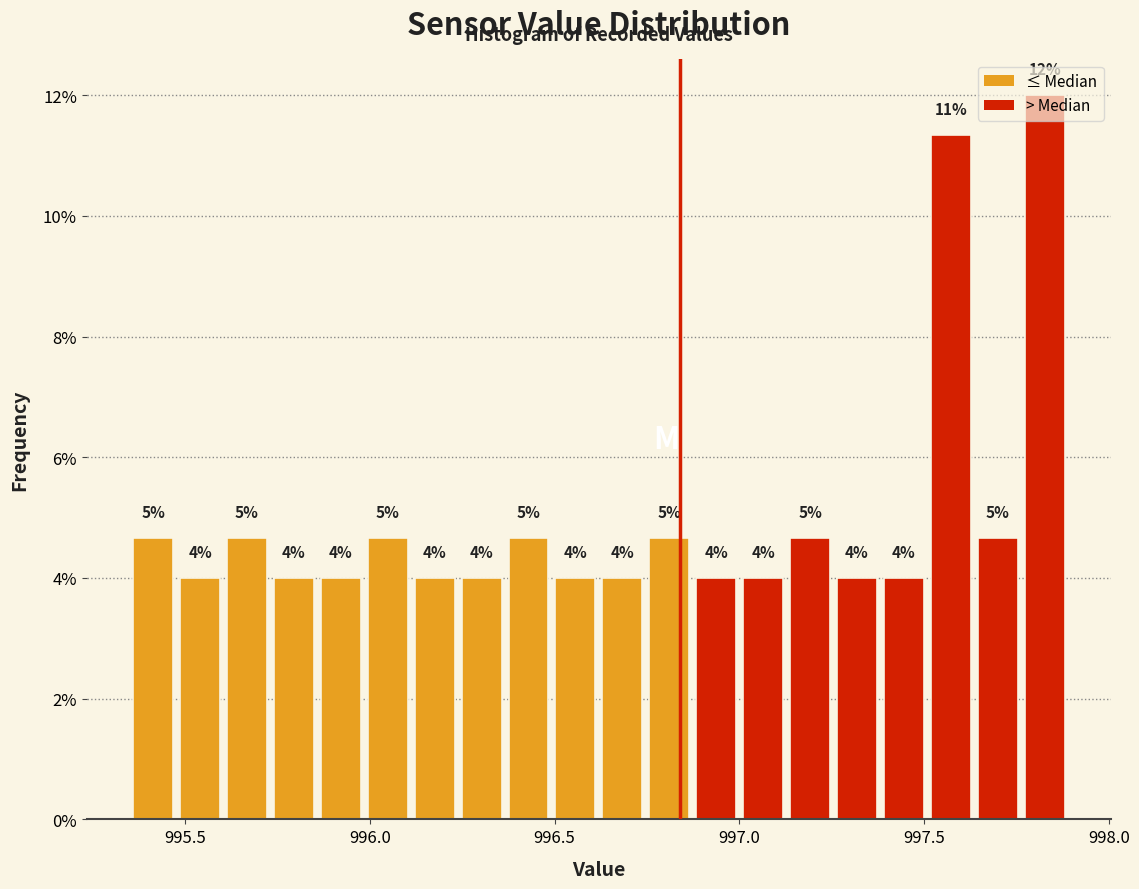

Around what value on the x-axis is the tallest bar? Give the approximate position of its centre, as read against the axis.

997.85